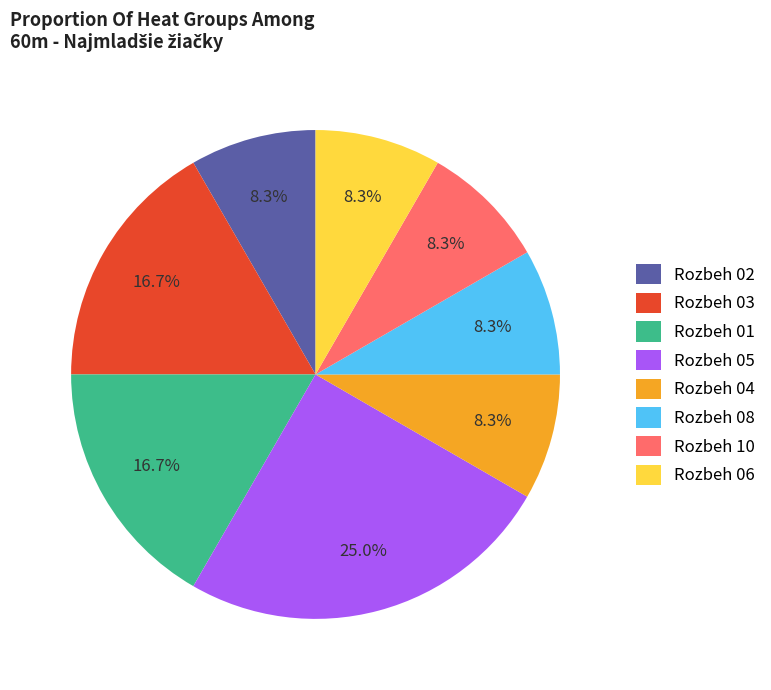

What percentage is the Rozbeh 05 slice, to the nearest percent?

25%